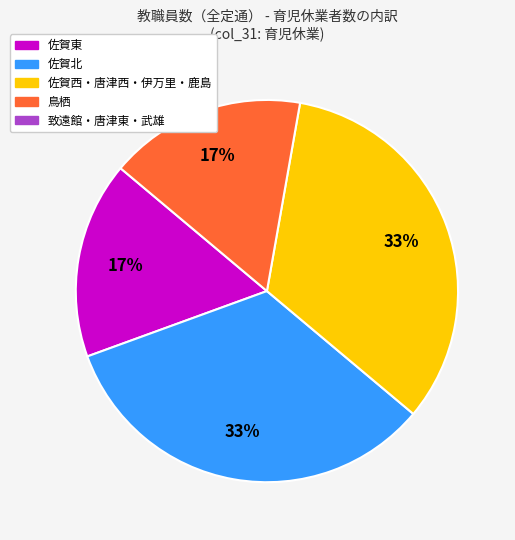

Is there any slice that represents more than half of the pie?

No